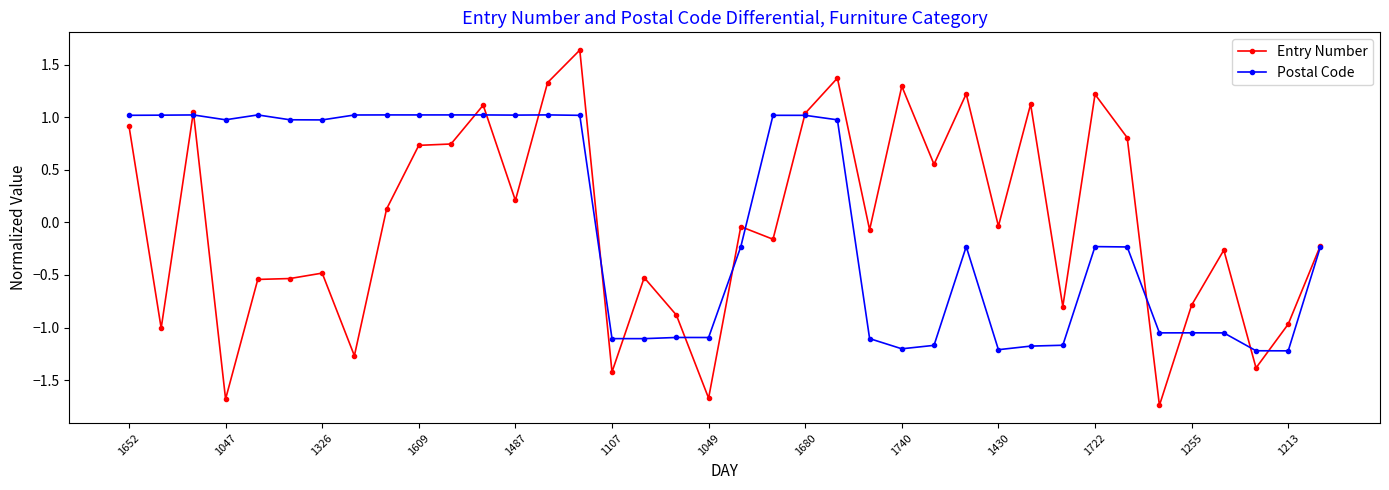

How many values in Postal Code are below zero?

20